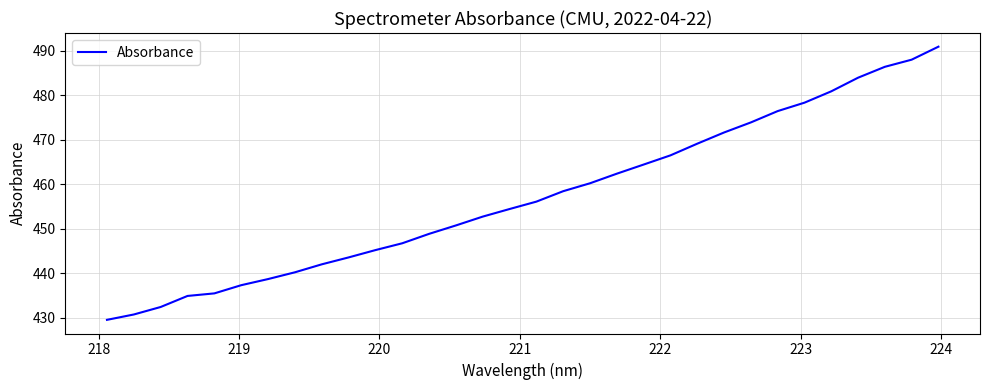

What is the minimum value shown in the chart?

429.5